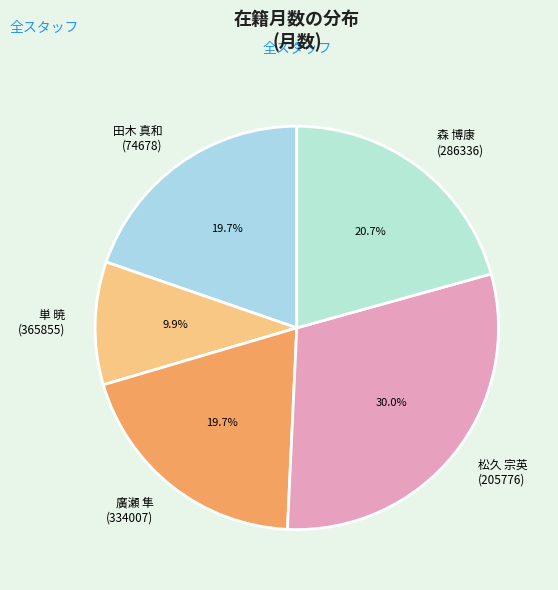

Combined, what portion of the pie is 森 博康 (286336) and 廣瀬 隼 (334007)?

40.4%